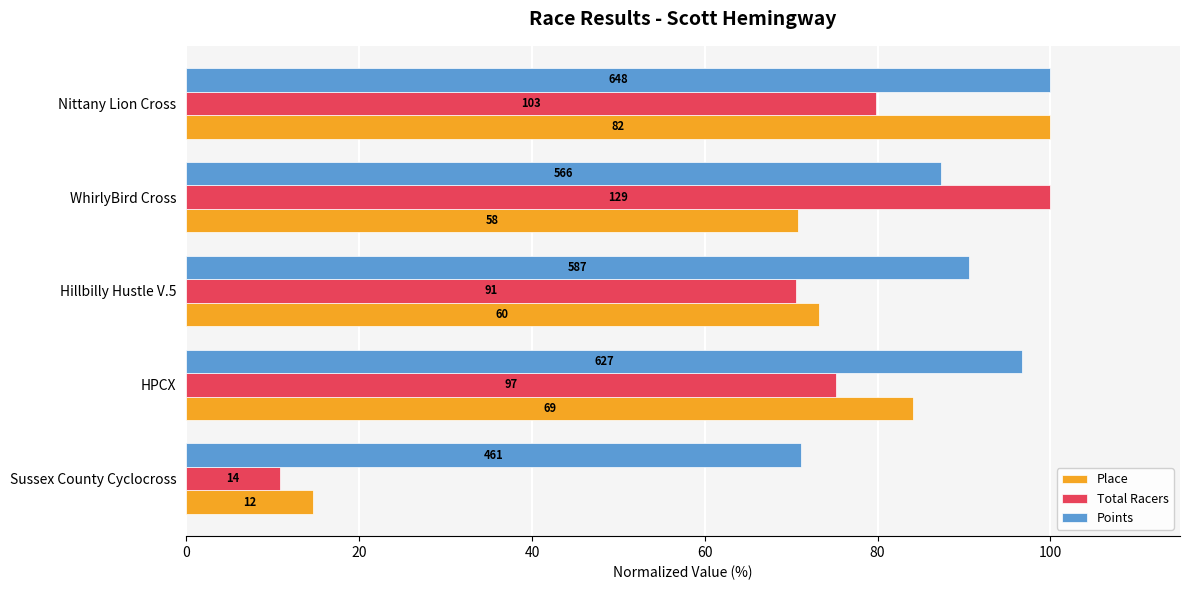

What is the average value of the Points series?

89.1